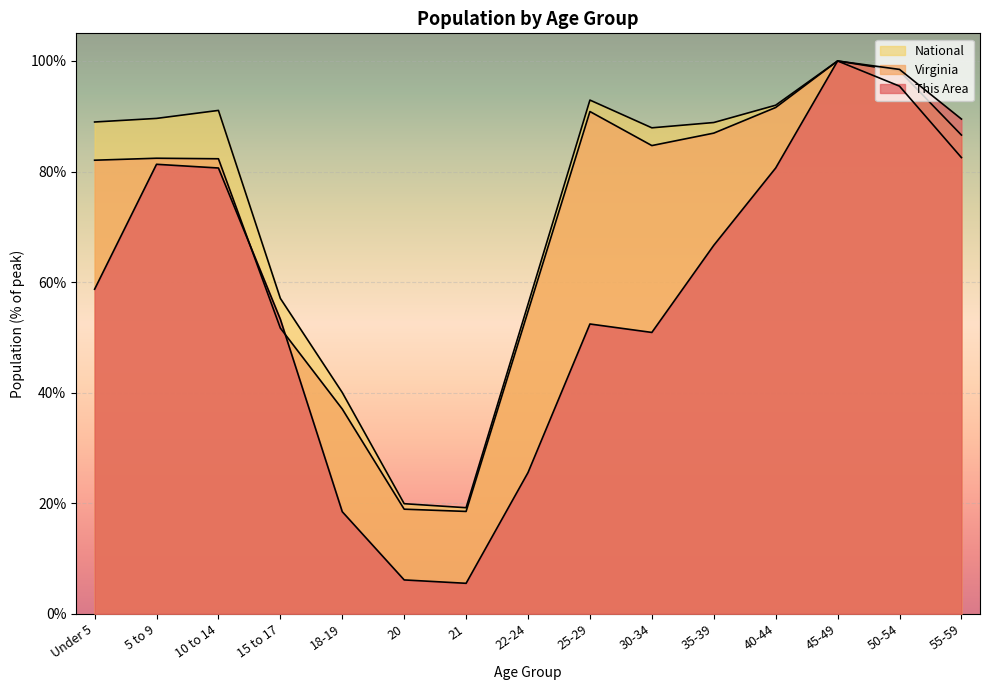

Where is the first local minimum for National?

21